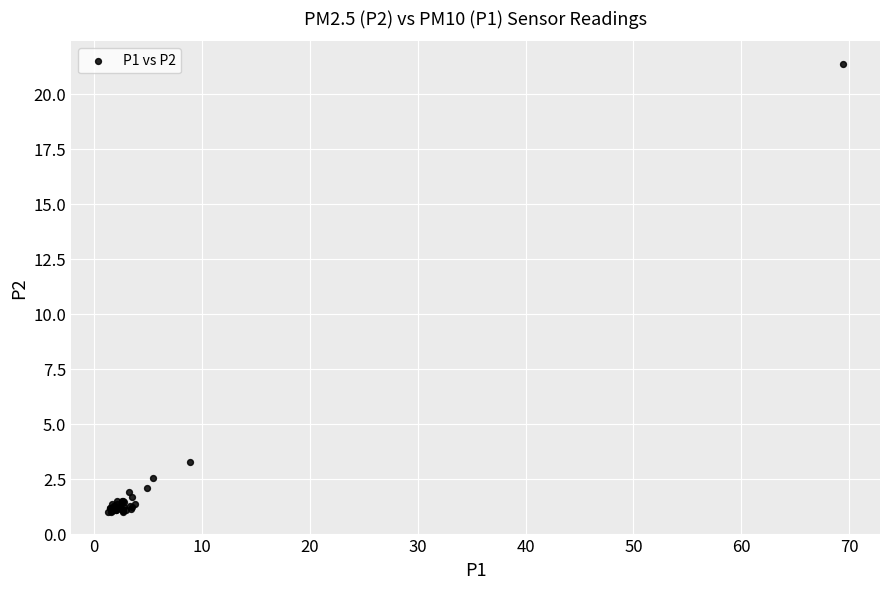

What Y value in the scatter plot is closest to 11?

3.3